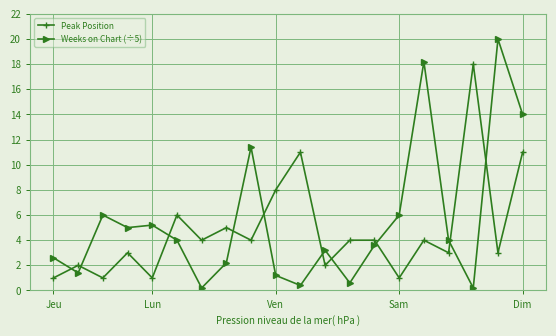

At how many categories does at least one series exceed 7?

7